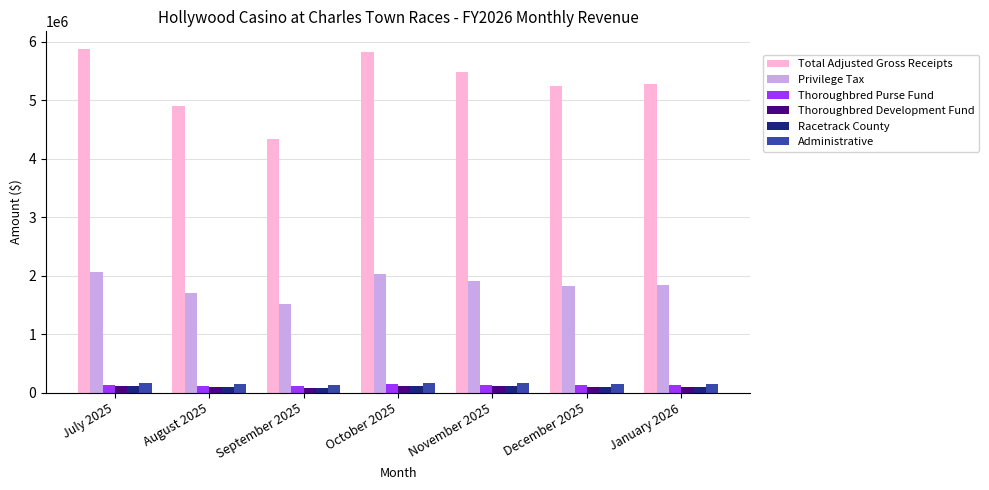

The value of Thoroughbred Purse Fund at November 2025 is 137164.1. True or false?

True